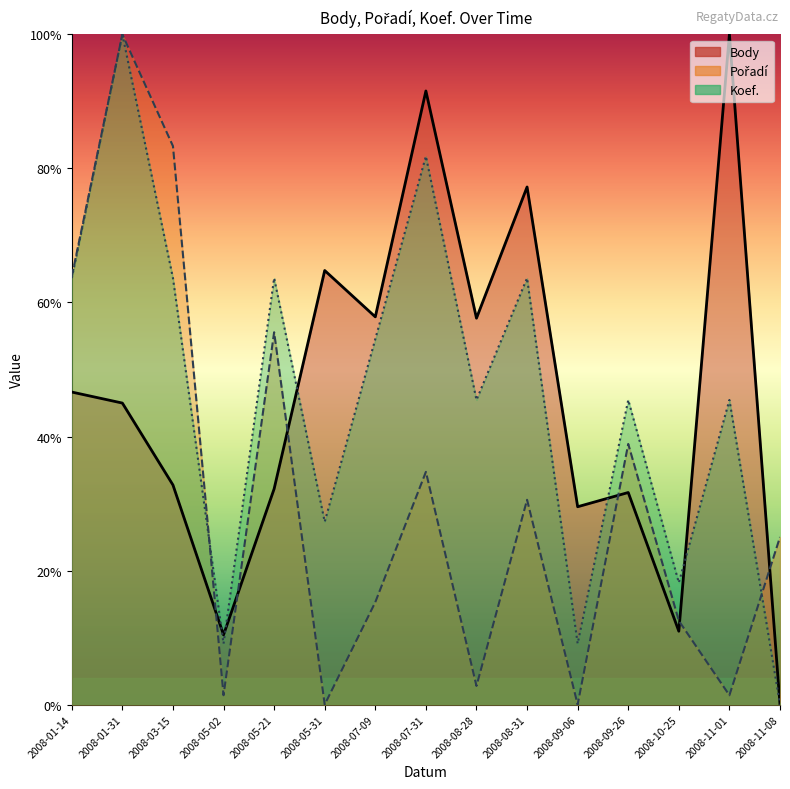

What is the maximum value for Pořadí?

100.0